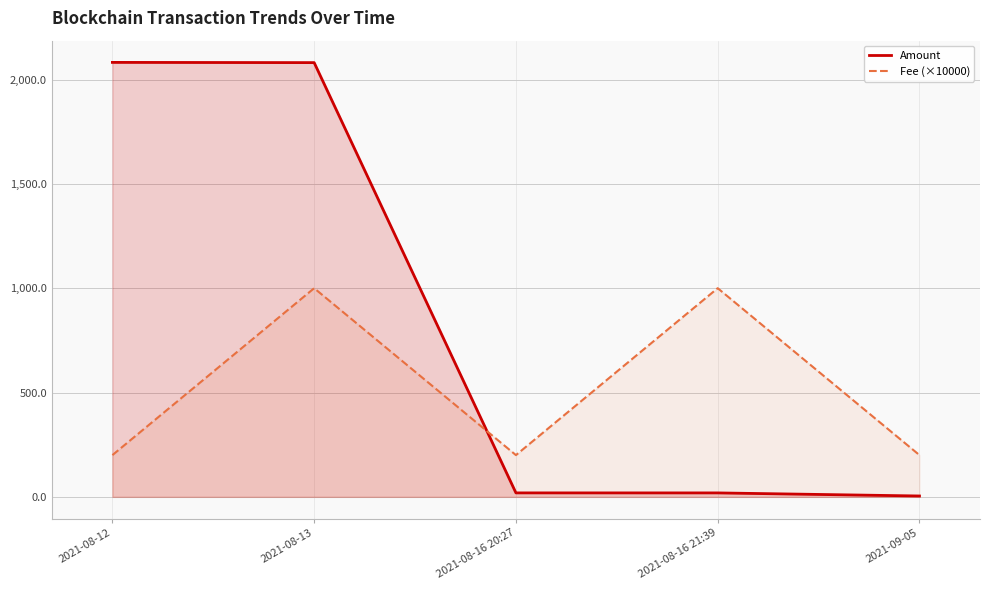

What is the value of the Amount point at the 5th from the left?

4.1